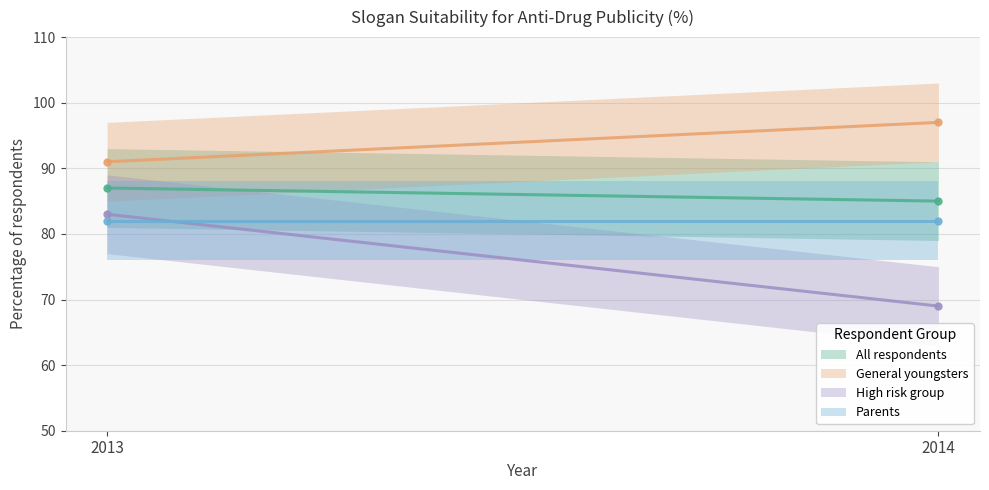

Which label corresponds to the largest value in the chart?

2014